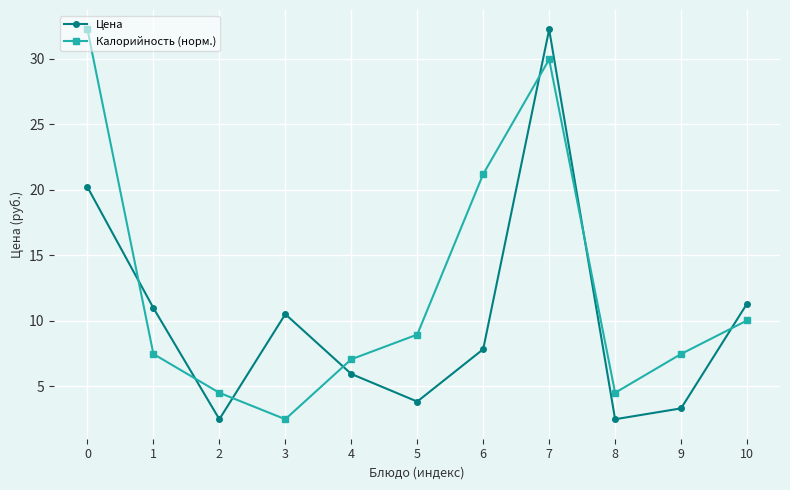

Where do Цена and Калорийность (норм.) first cross each other?

0 and 1